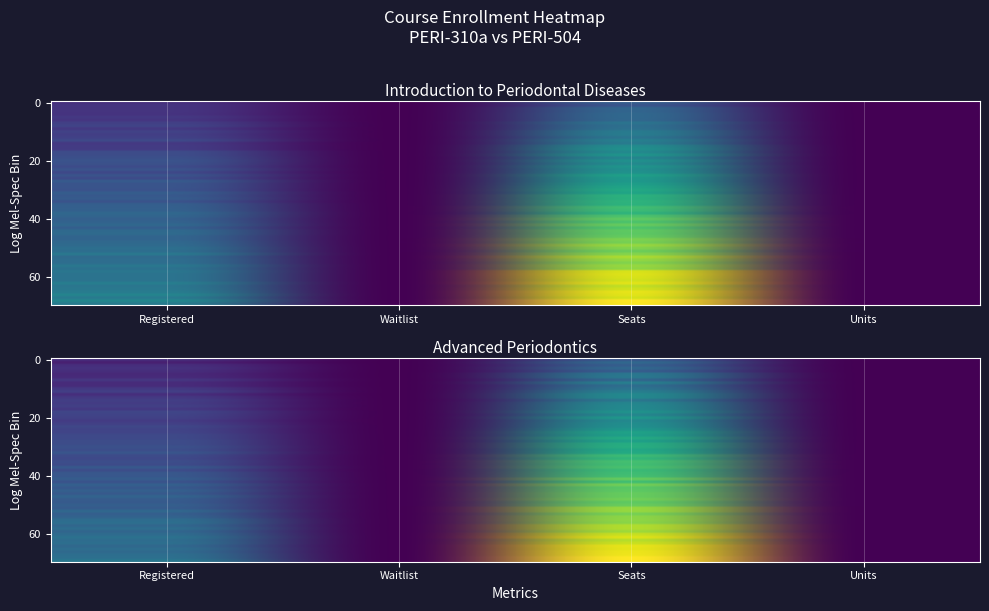

The value of PERI-310a at Units is 0.0. True or false?

False